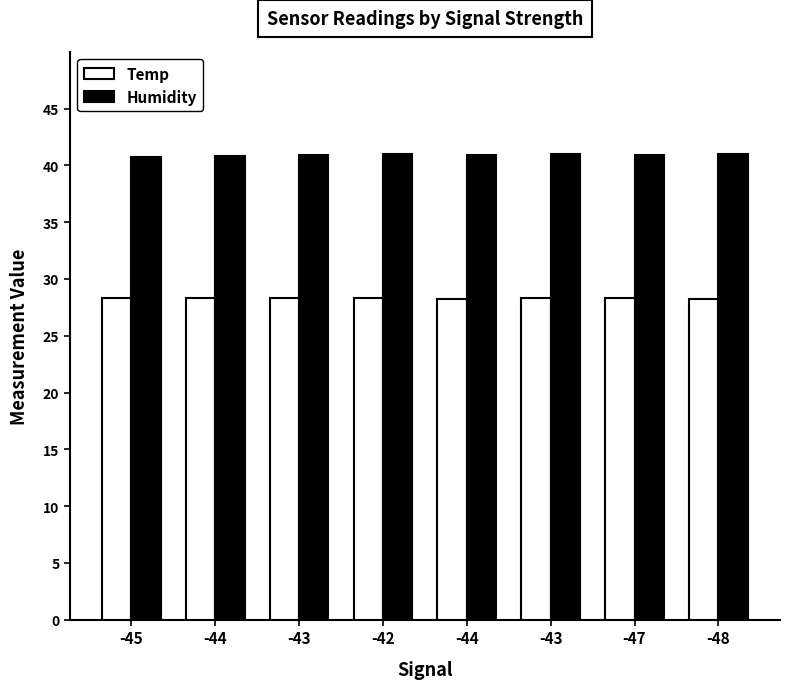

What is the label of the 1st bar from the right?

-48